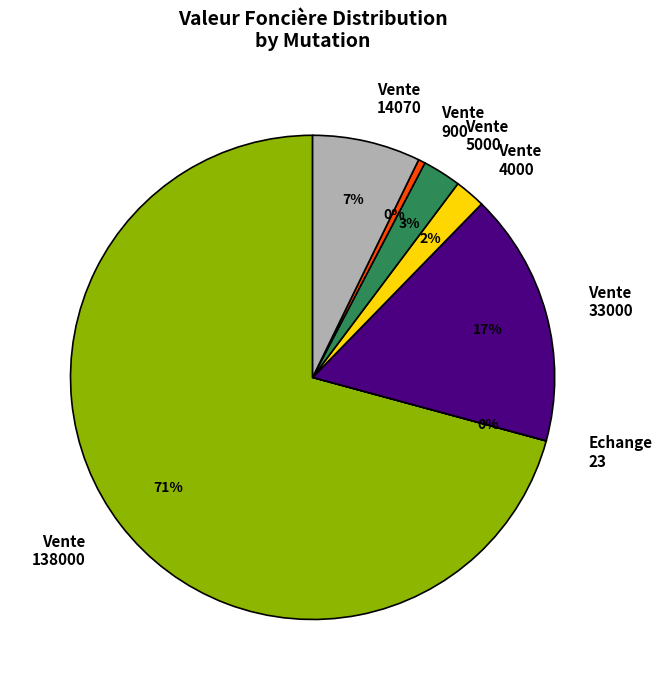

Combined, do Vente 5000 and Vente 4000 account for over 50%?

No